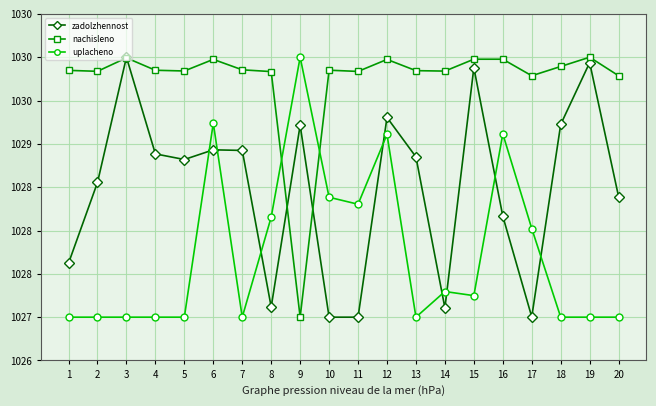

List the series in order of their peak value, lowest first.

zadolzhennost, nachisleno, uplacheno